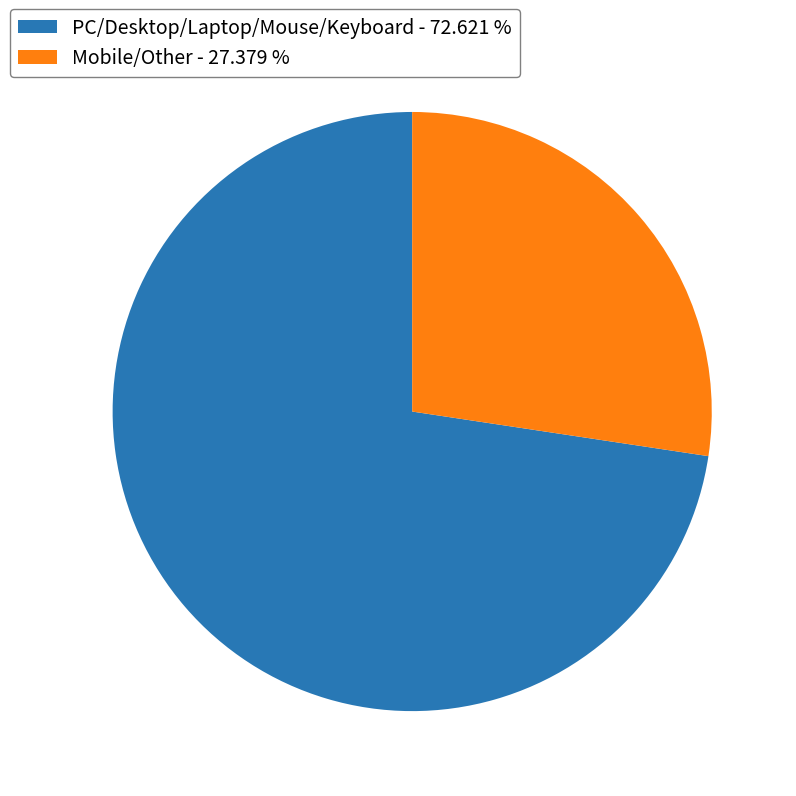

Do PC/Desktop/Laptop/Mouse/Keyboard - 72.621 % and Mobile/Other - 27.379 % together represent more than half of the pie?

Yes